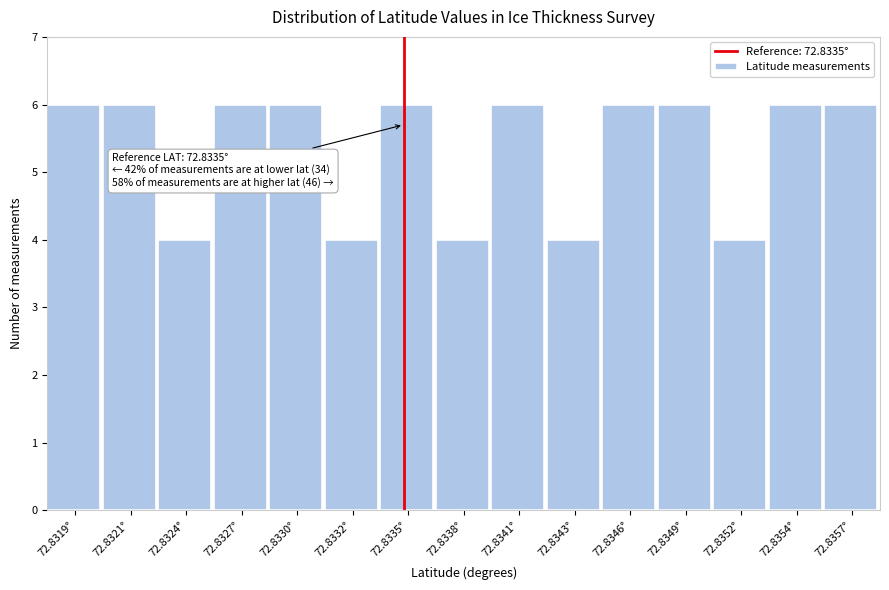

Reading right to left, list all the values displayed in this chart.

72.8357°=6	72.8354°=6	72.8352°=4	72.8349°=6	72.8346°=6	72.8343°=4	72.8341°=6	72.8338°=4	72.8335°=6	72.8332°=4	72.8330°=6	72.8327°=6	72.8324°=4	72.8321°=6	72.8319°=6